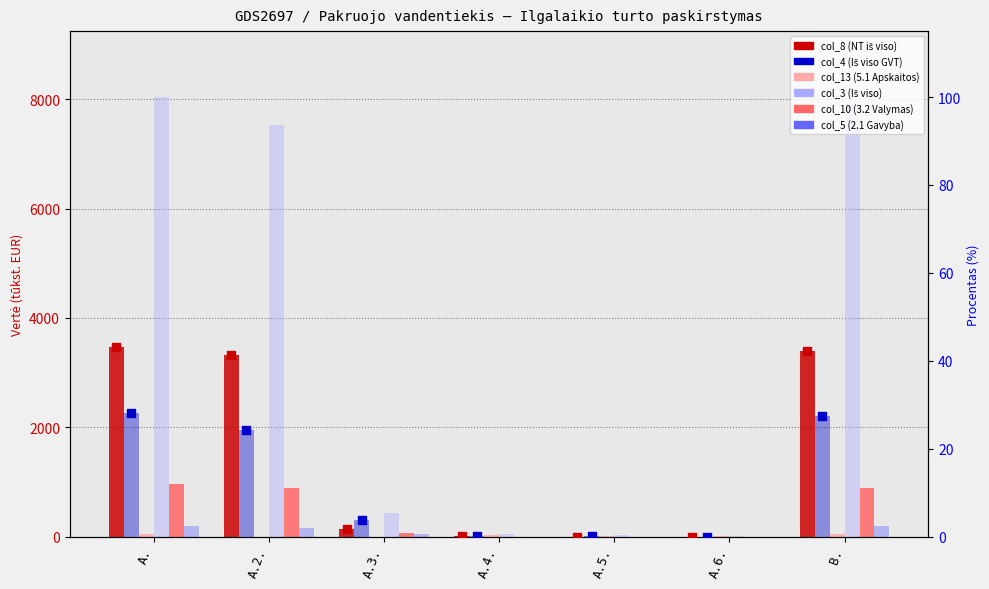

At how many categories does at least one series exceed 3220?

3